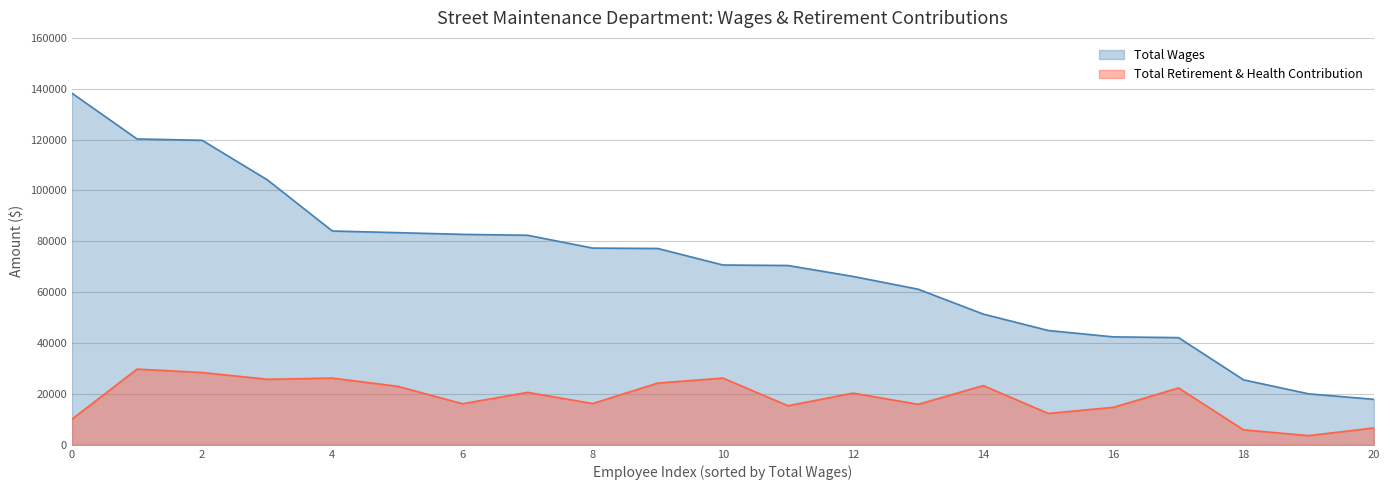

At Traffic Signal Technician II, list the series in order from largest to smallest.

Total Wages, Total Retirement & Health Contribution